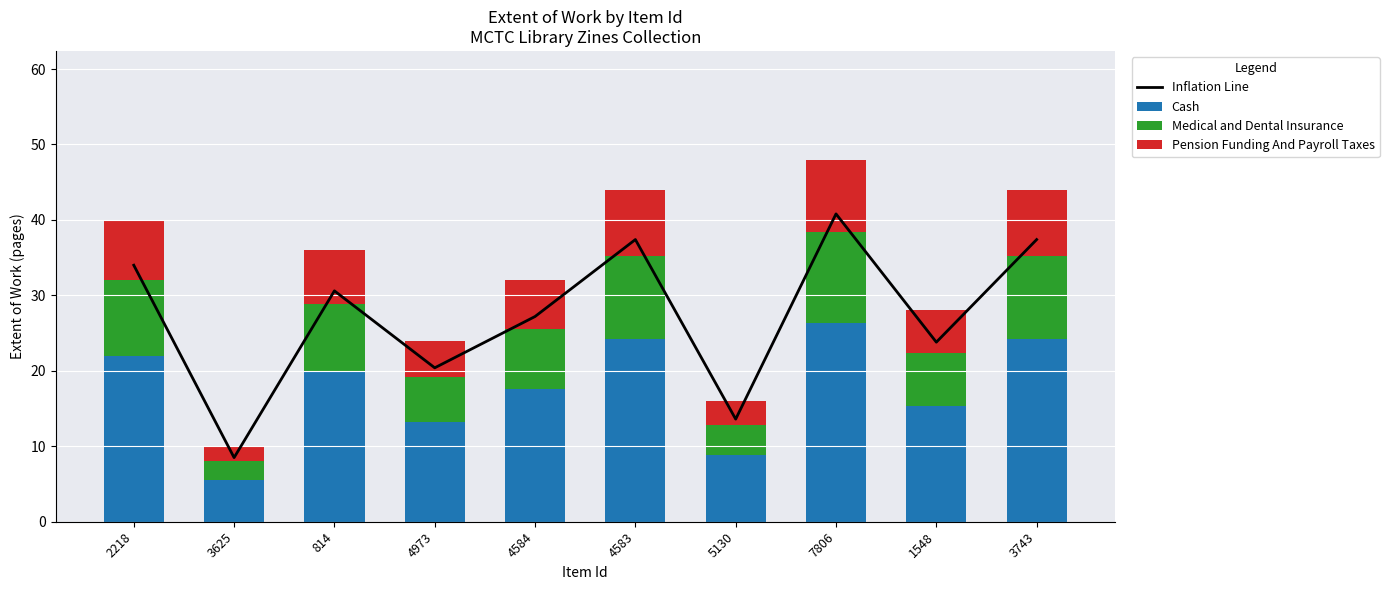

What is the highest value of the Inflation Line series?

40.8